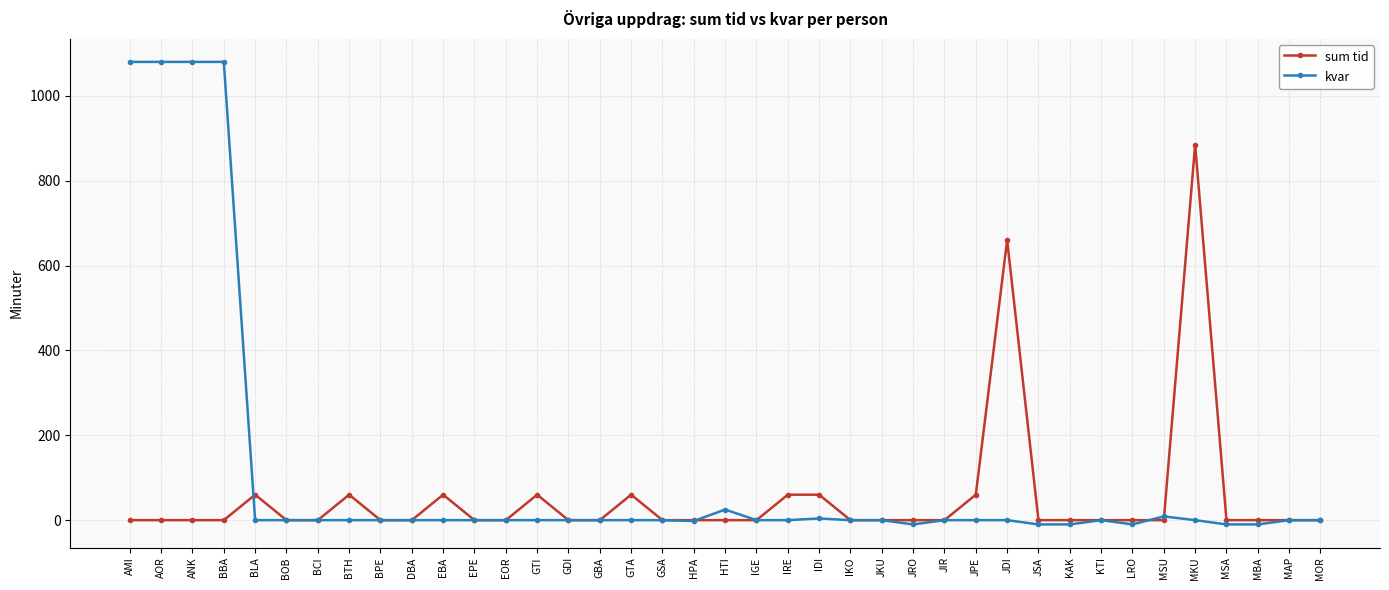

Rank the series by their average value, from highest to lowest.

kvar, sum tid